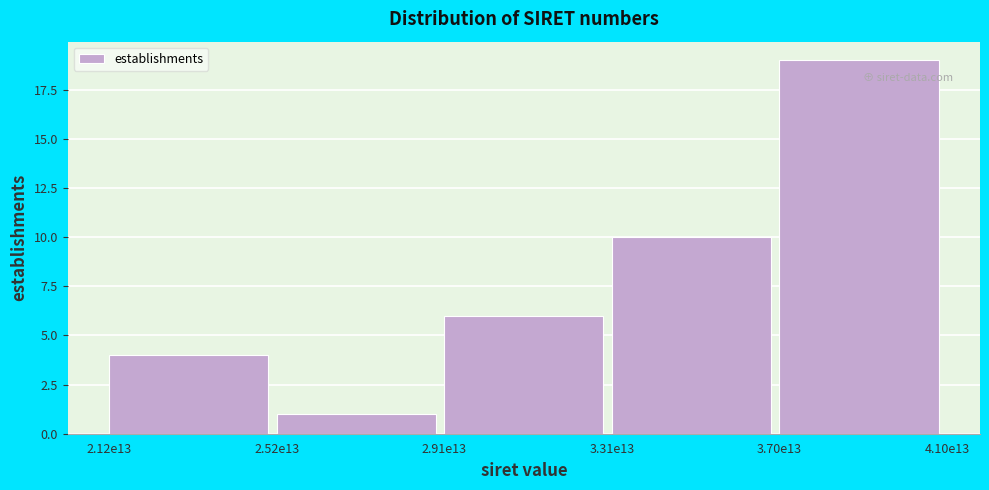

Reading right to left, extract all data points from this chart.

3.70e13=19	3.31e13=10	2.91e13=6	2.52e13=1	2.12e13=4